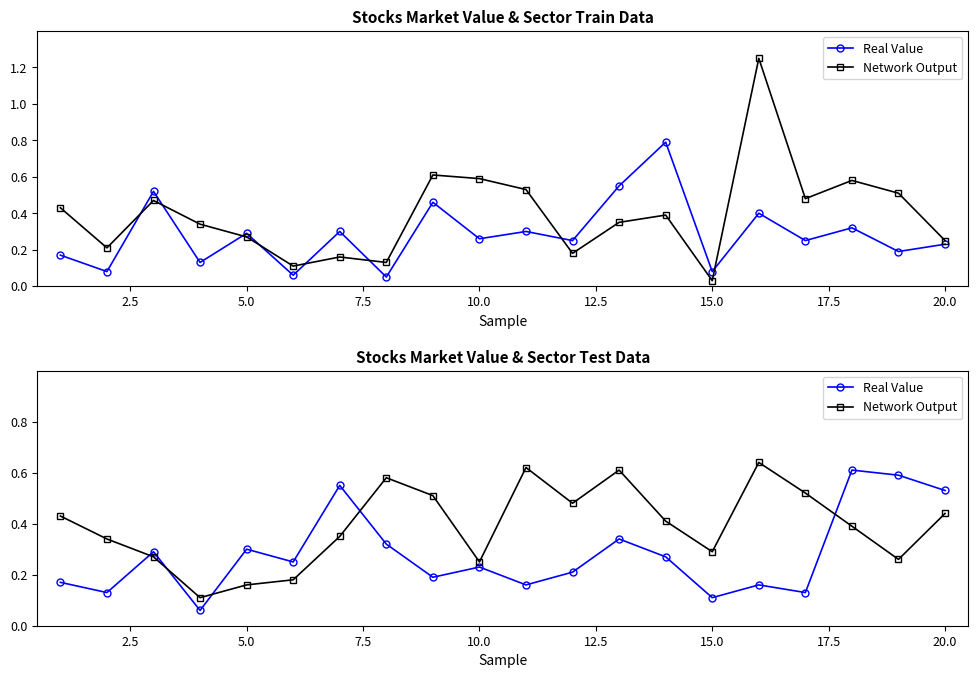

Between 2.5 and 22.5, which series saw the biggest shift?

Real Value